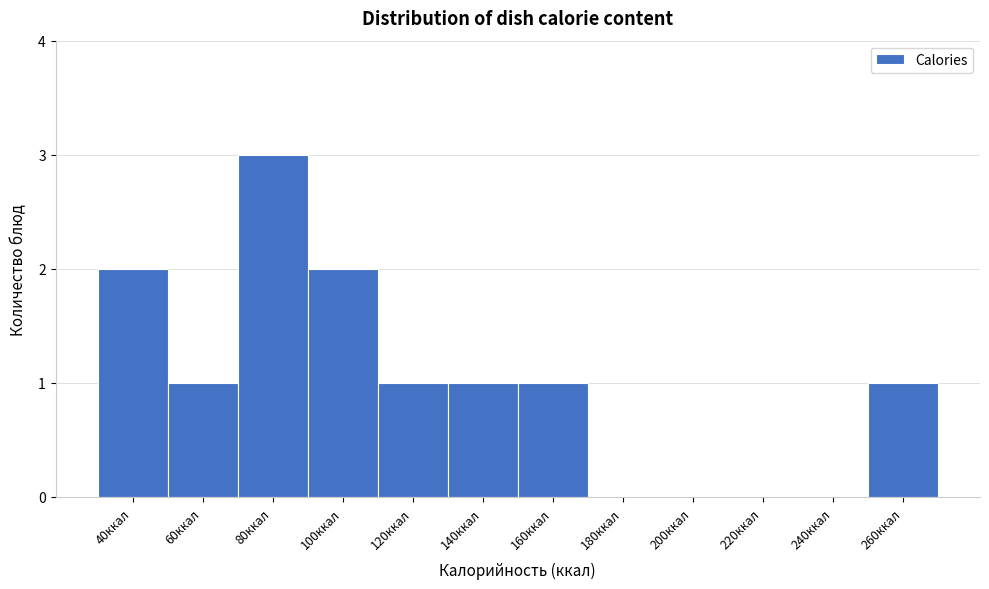

Reading right to left, extract all data points from this chart.

260ккал=1	240ккал=0	220ккал=0	200ккал=0	180ккал=0	160ккал=1	140ккал=1	120ккал=1	100ккал=2	80ккал=3	60ккал=1	40ккал=2